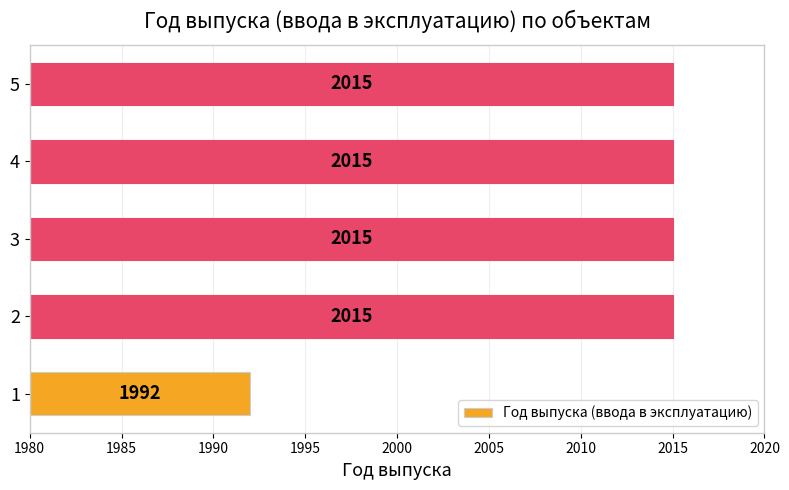

What is the sum of the values at 2 and 3?

4030